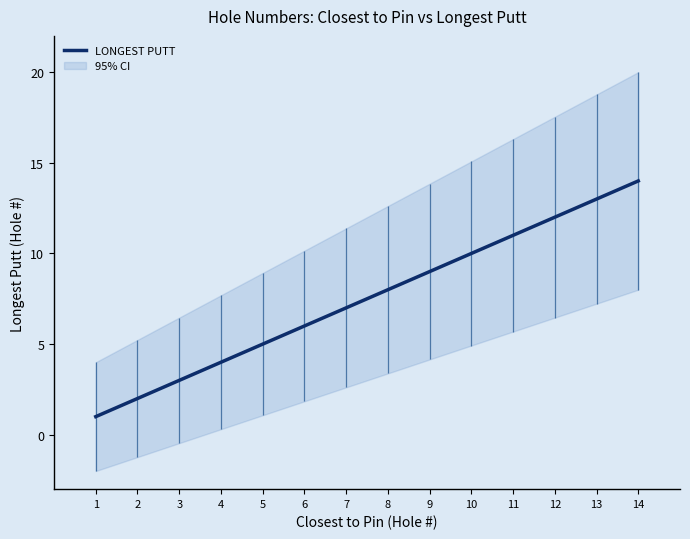

What is the average value?

8